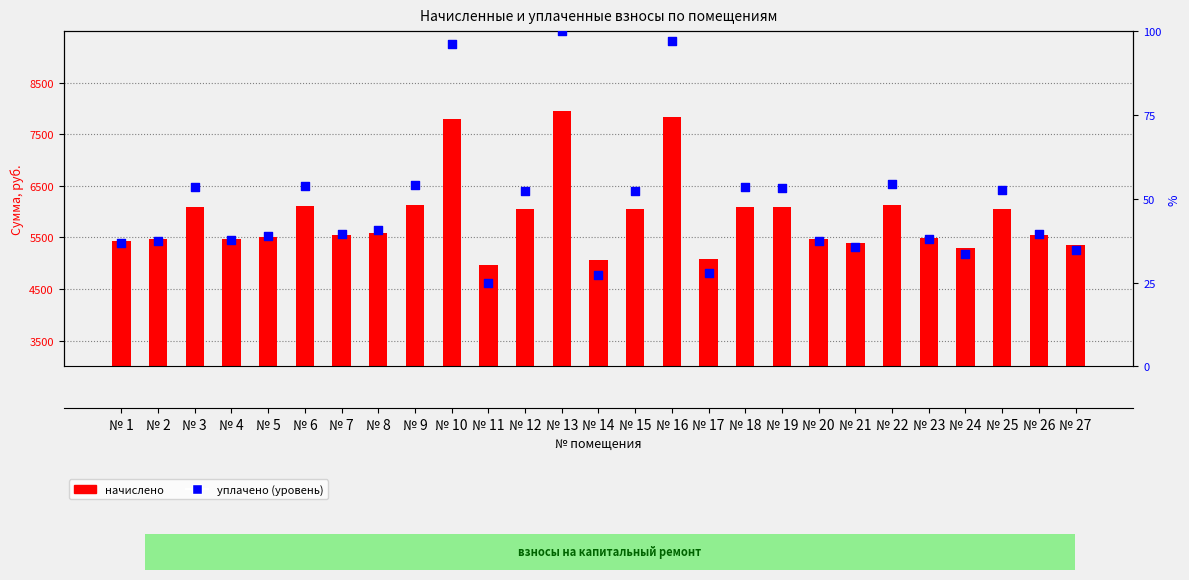

Which series has the widest spread of Y values?

начислено